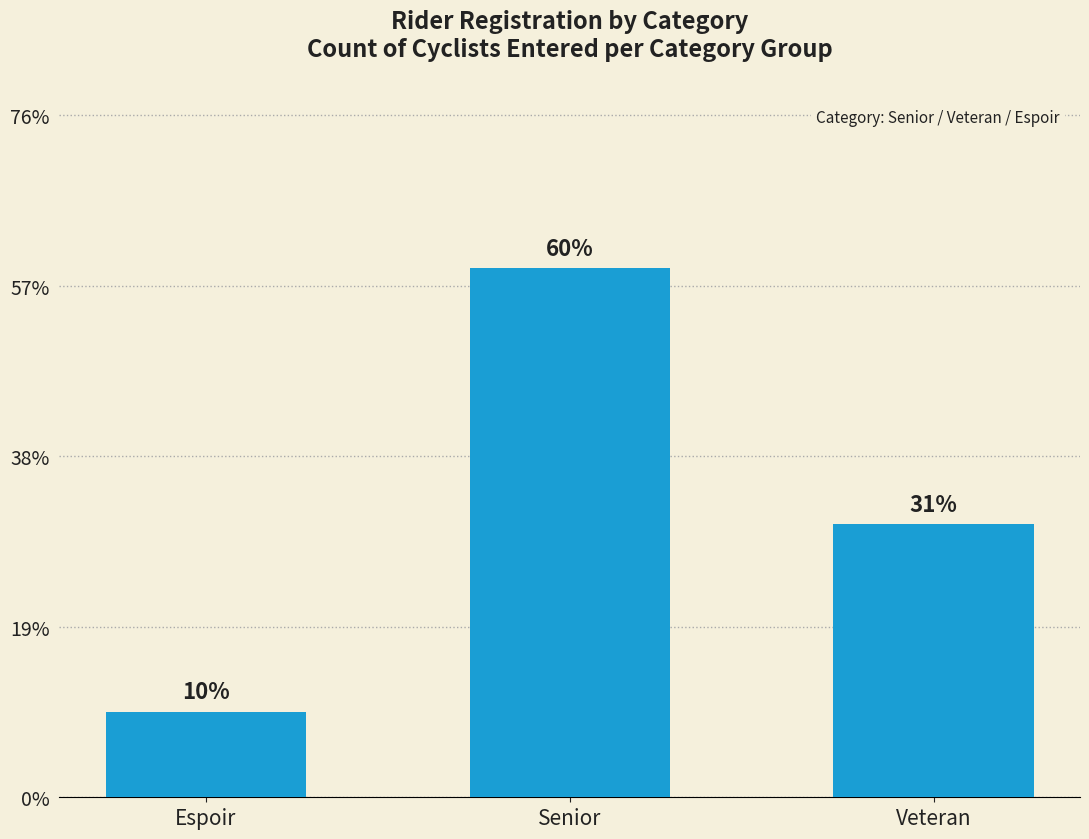

Are the bars horizontal?

No